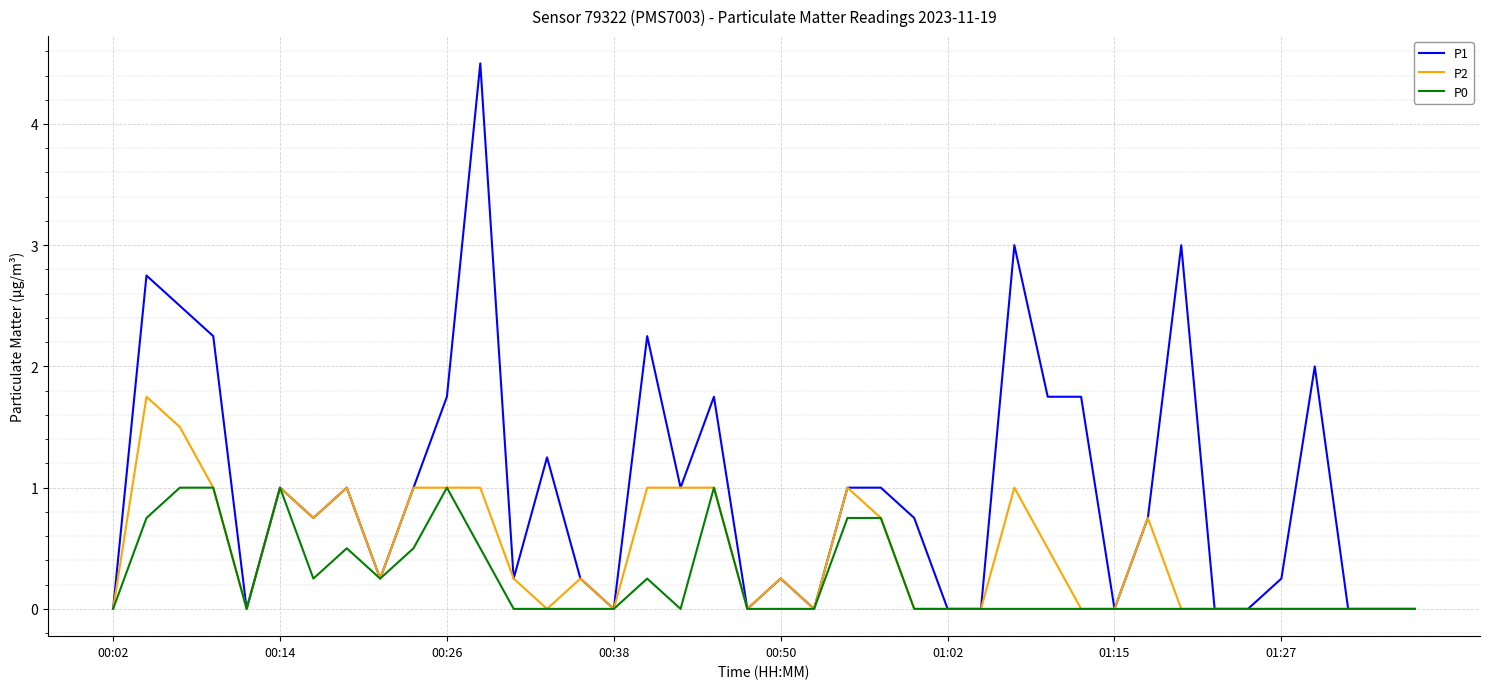

What is the difference between the maximum and minimum values in the P0 series?

1.0